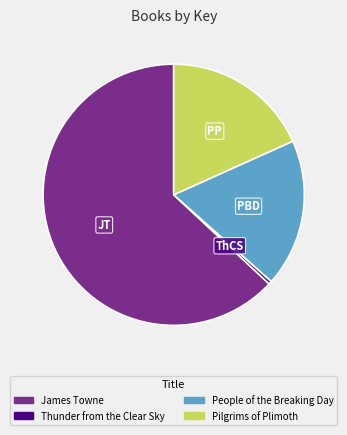

What is the ratio of the value at People of the Breaking Day to the value at Pilgrims of Plimoth?

1.0